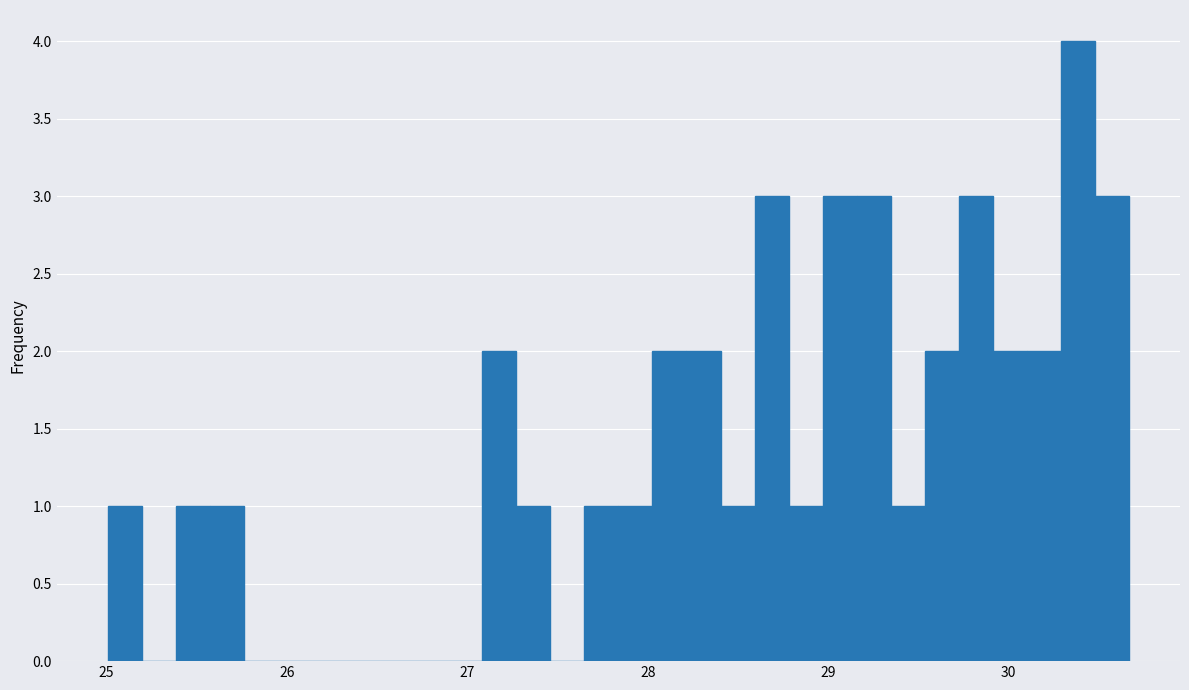

Read against the x-axis, roughly where is the centre of the tallest bar?

30.4